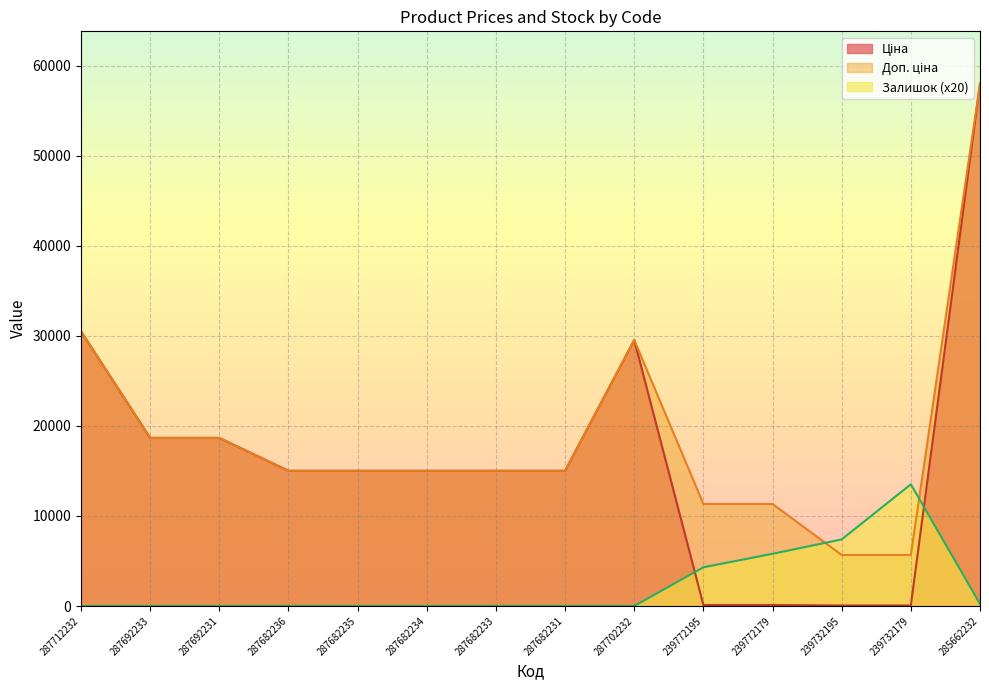

True or false: Ціна and Доп. ціна intersect in this chart.

False